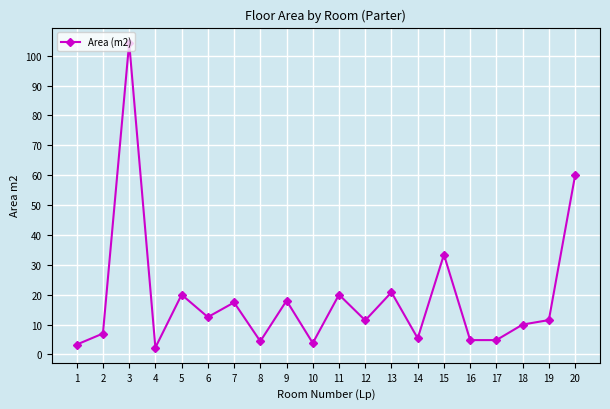

At which category does the data reach its first local peak?

3